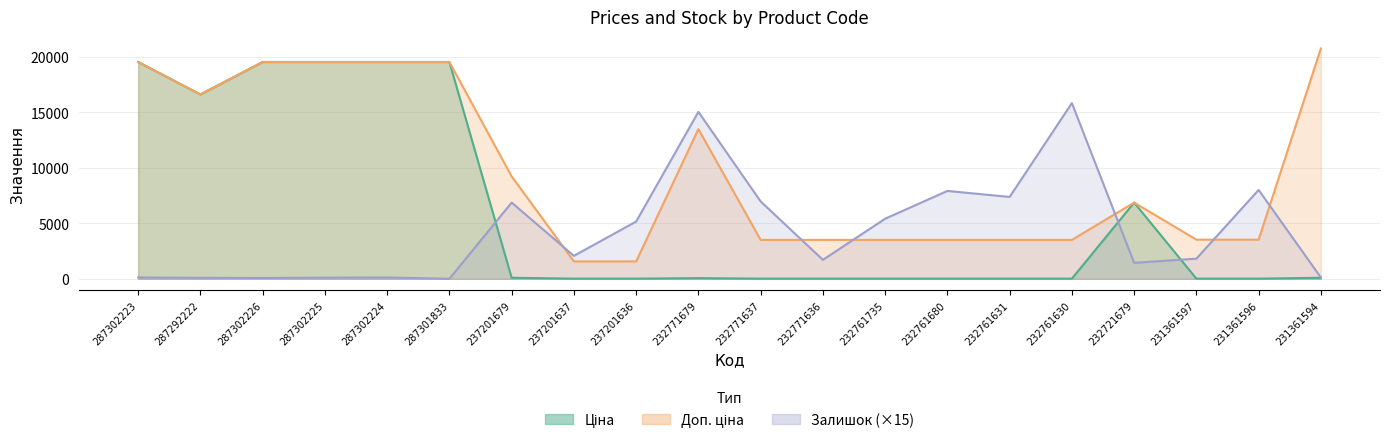

Where do Залишок and Доп. ціна first cross each other?

237201679 and 237201637